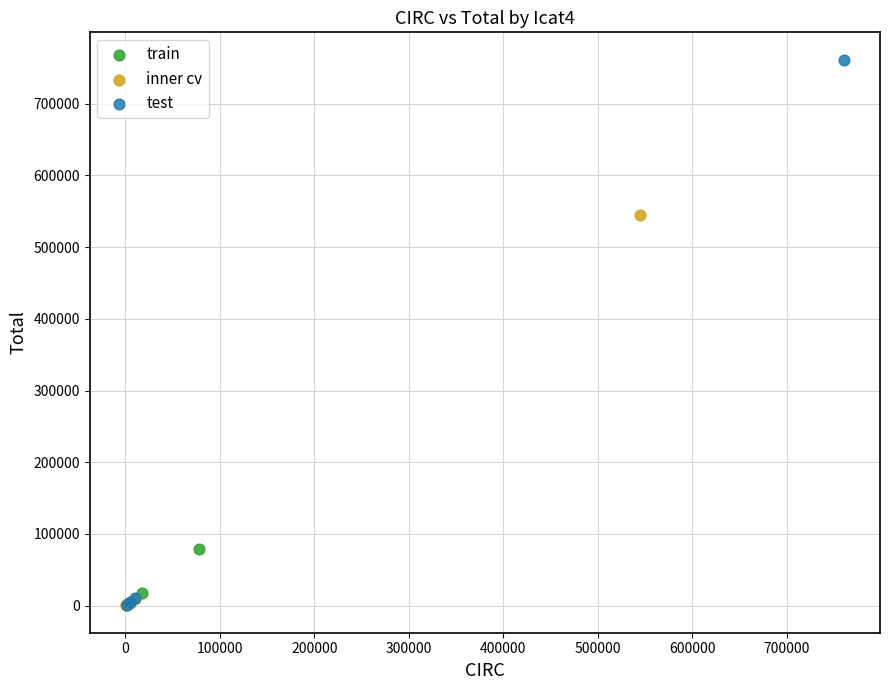

What are all the series names shown in the legend?

train, inner cv, test